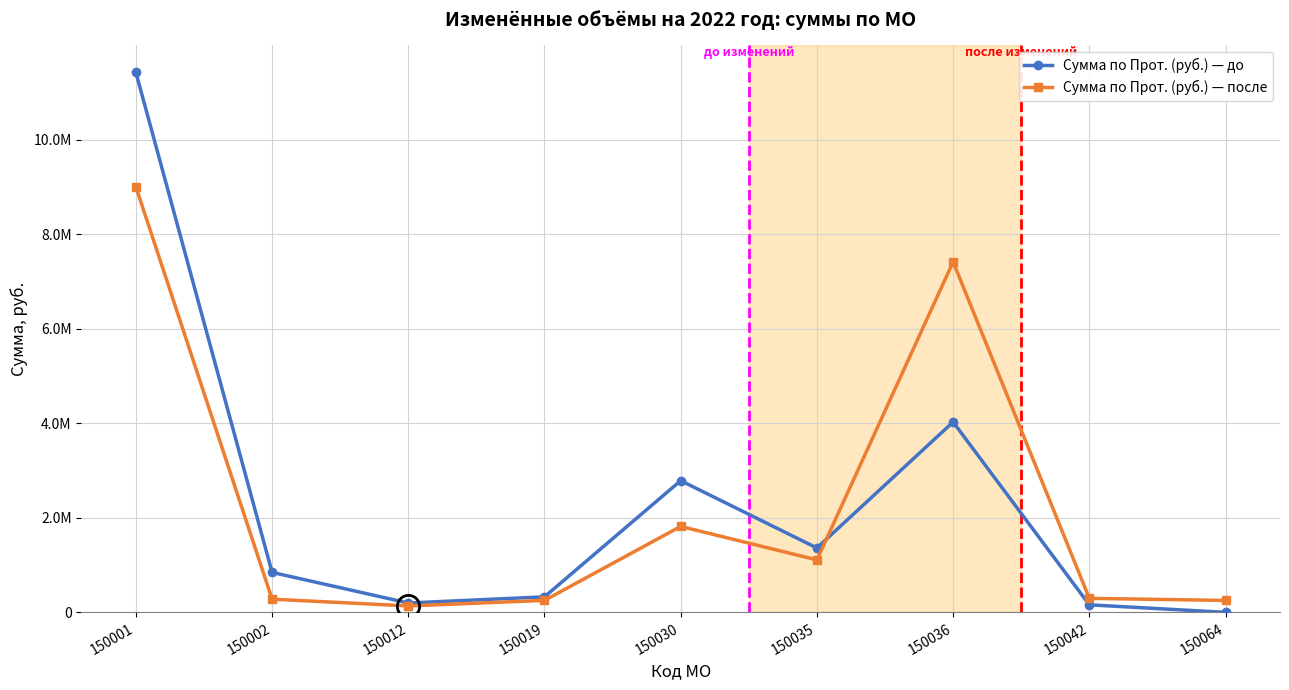

Reading left to right, what are all the values shown in this chart?

Сумма по Прот. (руб.) — до: 11424336.0	845312.4	197803.2	328193.7	2786388.0	1362069.0	4027848.0	159006.3	0.0
Сумма по Прот. (руб.) — после: 9004336.0	278981.0	135712.5	252797.9	1818388.0	1109834.0	7415848.0	296277.9	252235.0